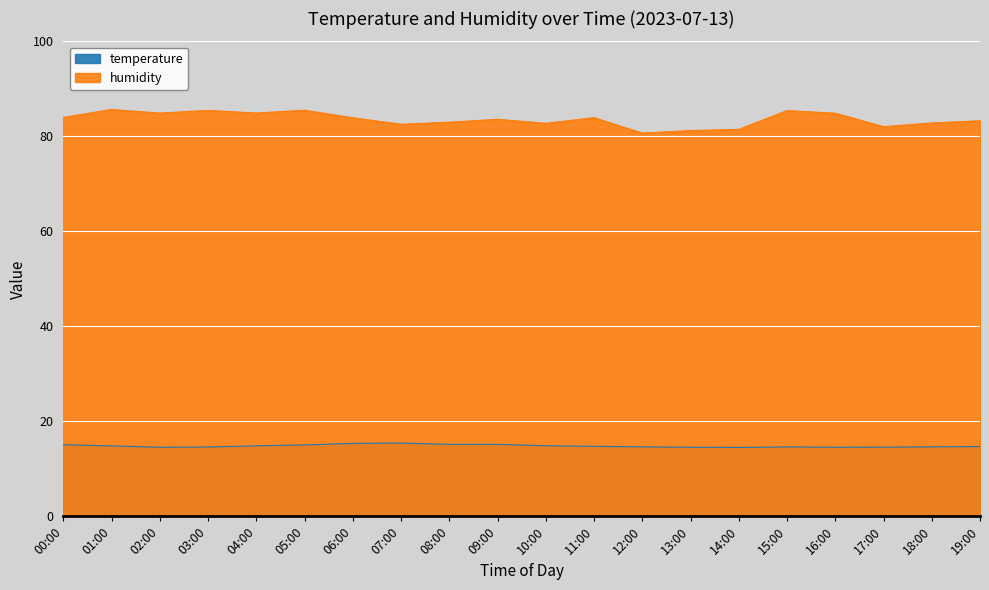

Which label corresponds to the smallest value in the chart?

14:00